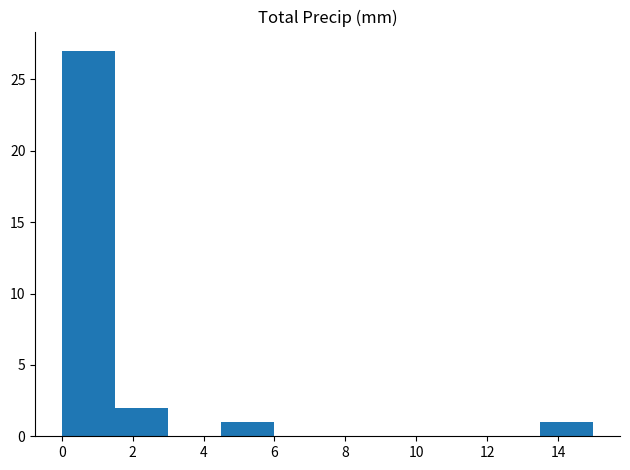

Reading left to right, list every bar in this chart as the range it spans on the x-axis followed by its height. Neither the bar edges nor the heights are printed on the chart, so give them approximately, as read against the axes.

0.0 to 1.5: 27
1.5 to 3.0: 2
3.0 to 4.5: 0
4.5 to 6.0: 1
6.0 to 7.5: 0
7.5 to 9.0: 0
9.0 to 10.5: 0
10.5 to 12.0: 0
12.0 to 13.5: 0
13.5 to 15.0: 1